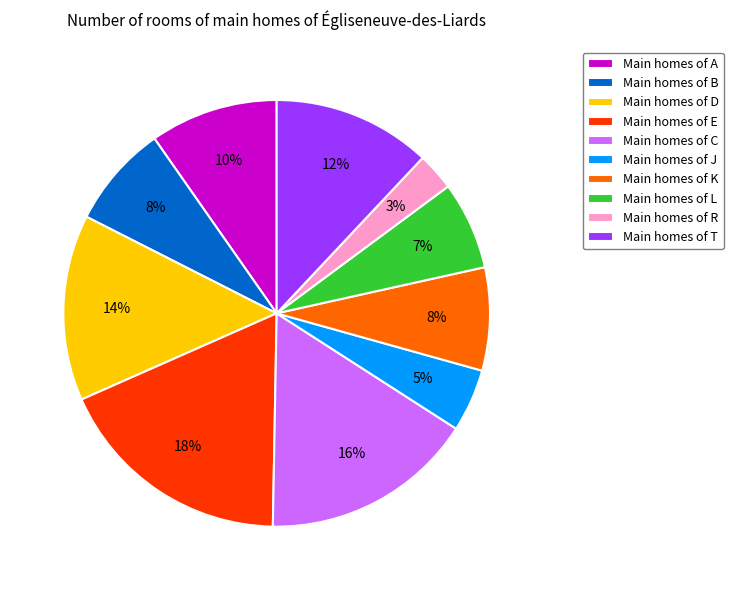

Does Main homes of J represent more than half of the total?

No